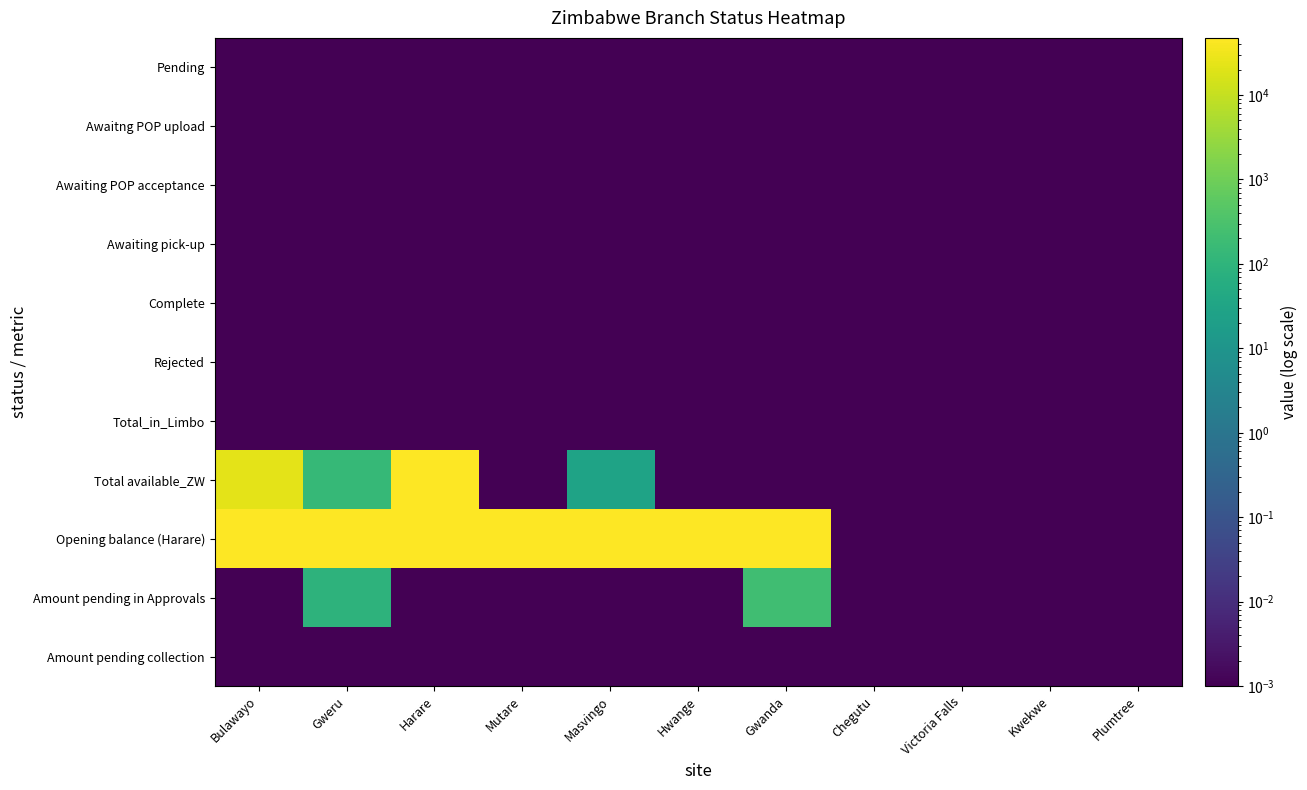

List the series in order of their peak value, highest first.

Total available_ZW, Opening balance (Harare), Amount pending in Approvals, Pending, Awaitng POP upload, Awaiting POP acceptance, Awaiting pick-up, Complete, Rejected, Total_in_Limbo, Amount pending collection